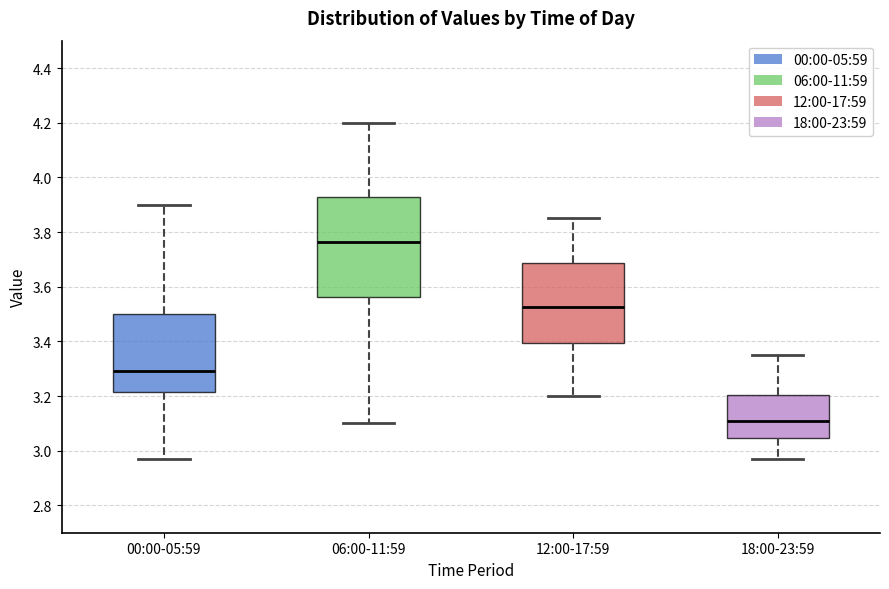

Where does the upper whisker of the box for 00:00-05:59 end on the y-axis? The values are not printed on the chart, so give them approximately, as read against the axis.

3.90